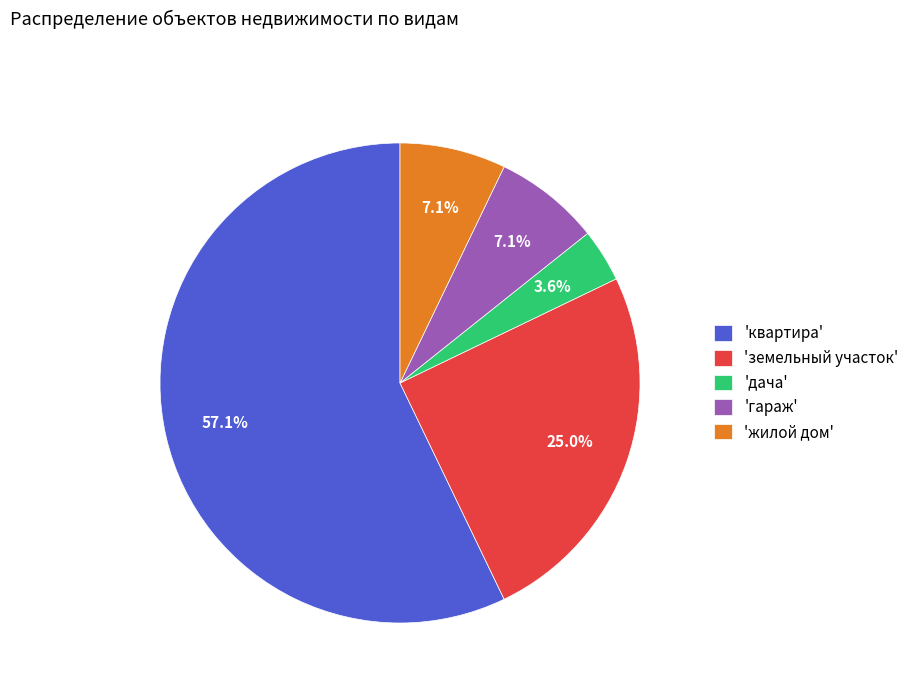

Which category has the smallest portion of the pie?

'дача'